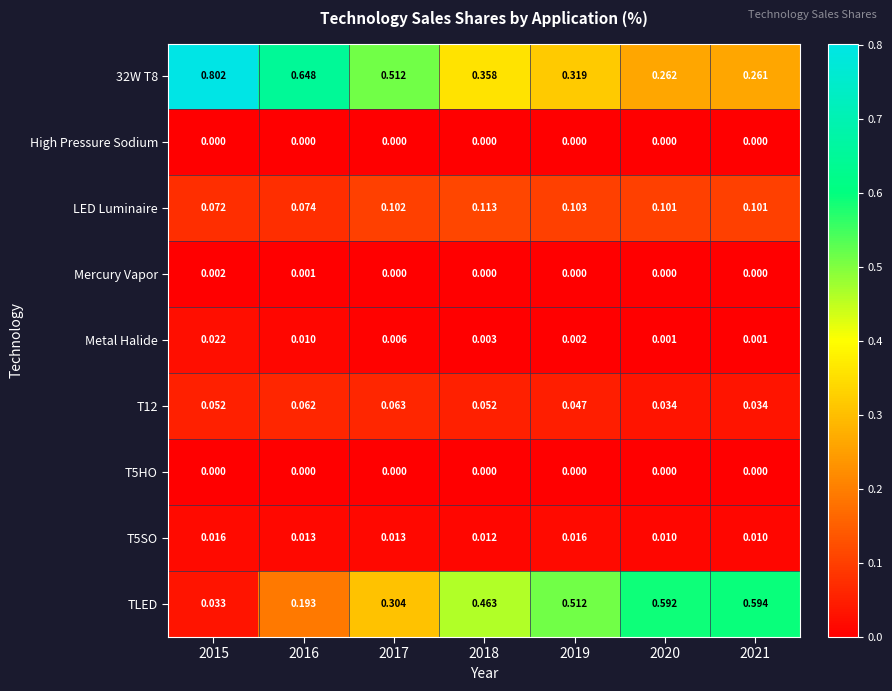

Between 2018 and 2019, which series saw the biggest shift?

TLED